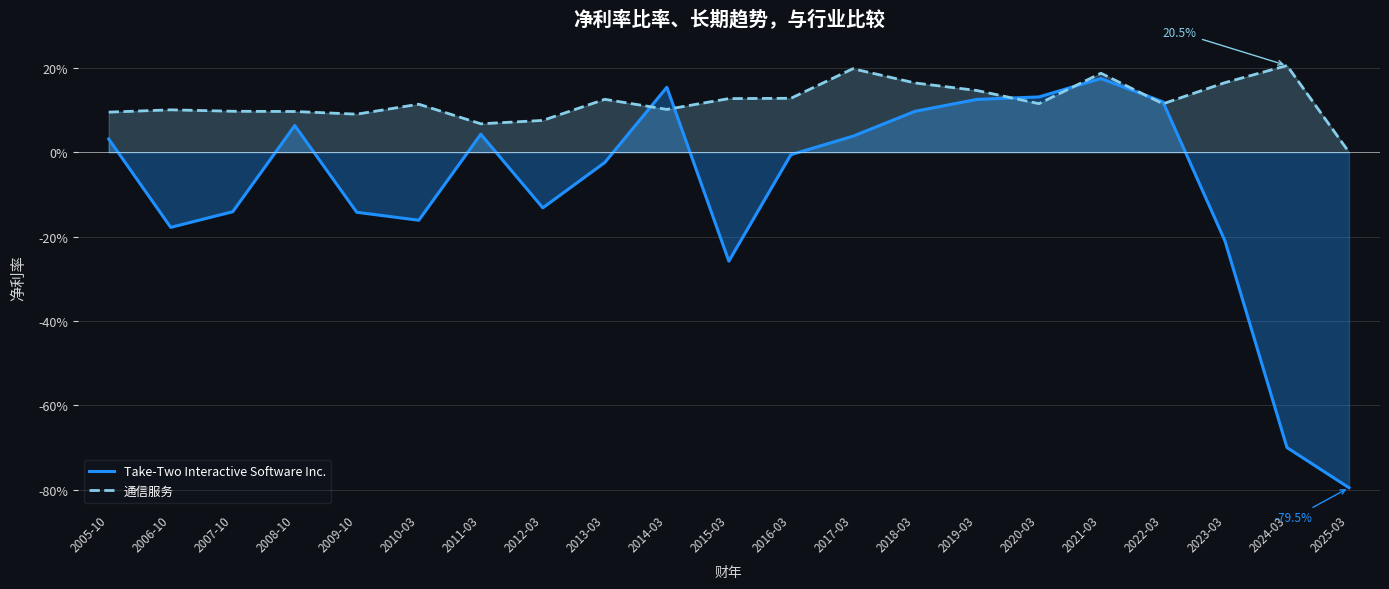

True or false: 通信服务 has a value of 0.0 at 2012-03.

False